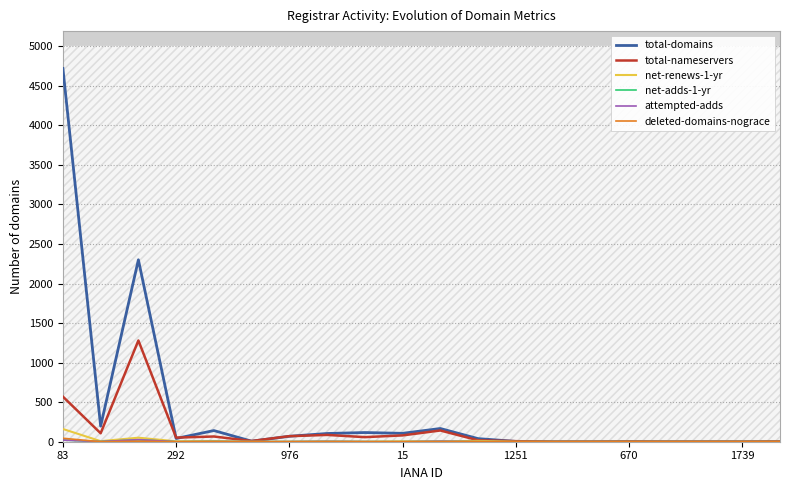

What is the difference between the highest and lowest values at 7?

103